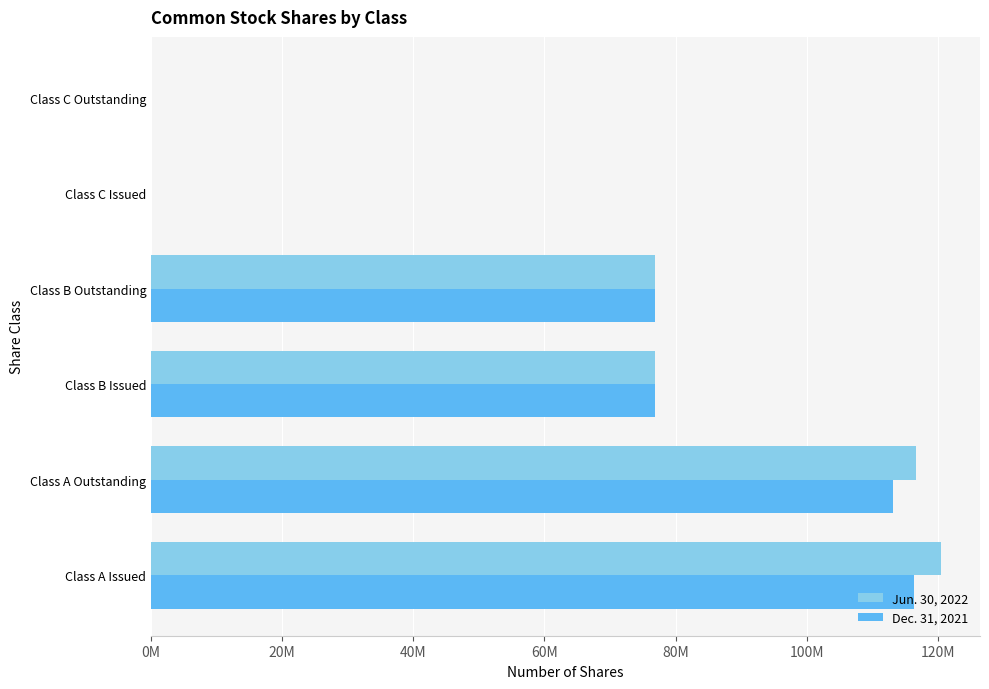

What are all the series names shown in the legend?

Jun. 30, 2022, Dec. 31, 2021